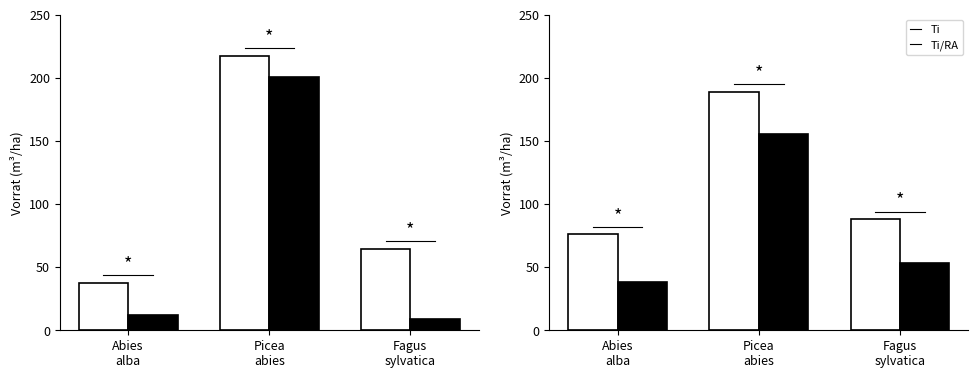

Rank the categories by Ti value from highest to lowest.

Picea
abies, Fagus
sylvatica, Abies
alba